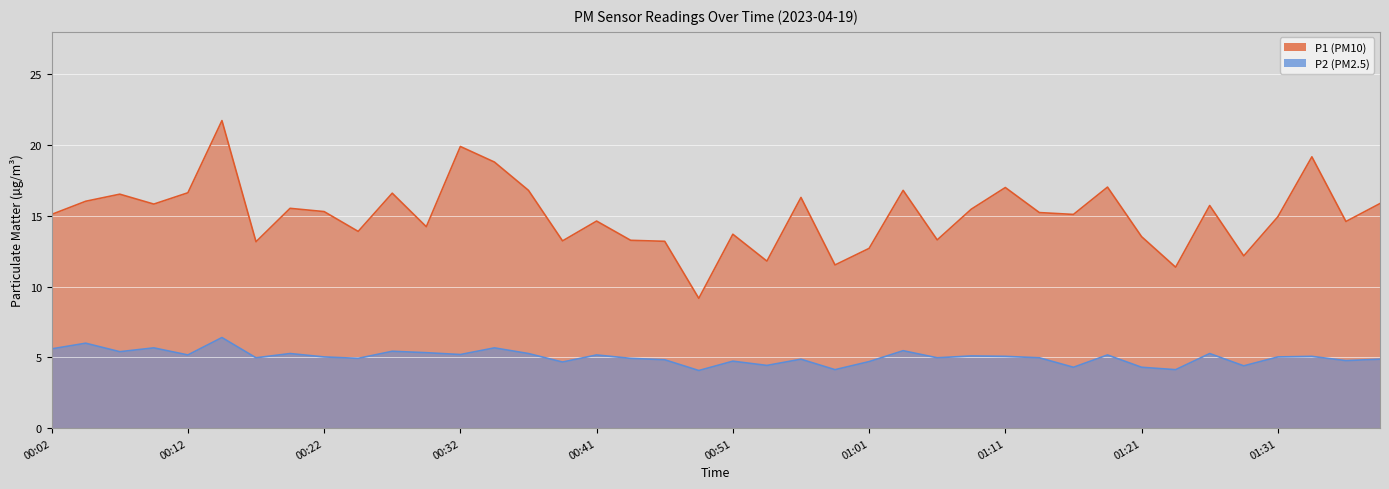

Between 00:32 and 01:24, which series saw the biggest shift?

P1